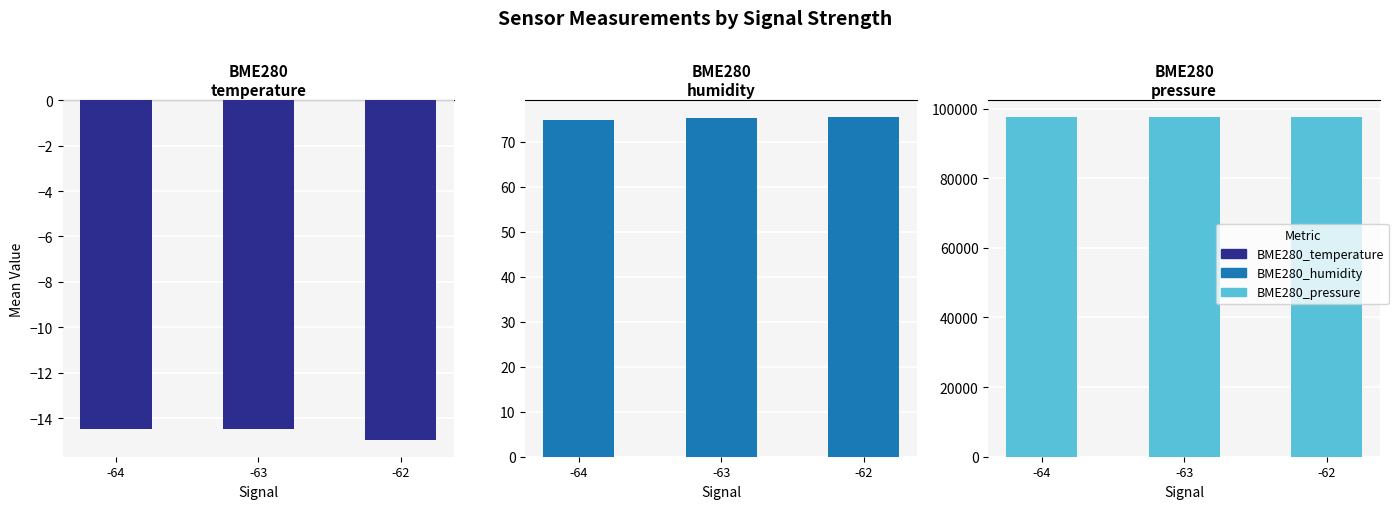

Reading right to left, list all the values displayed in this chart.

BME280_temperature: -14.9	-14.5	-14.5
BME280_humidity: 75.5	75.3	74.8
BME280_pressure: 97522.2	97503.9	97508.2